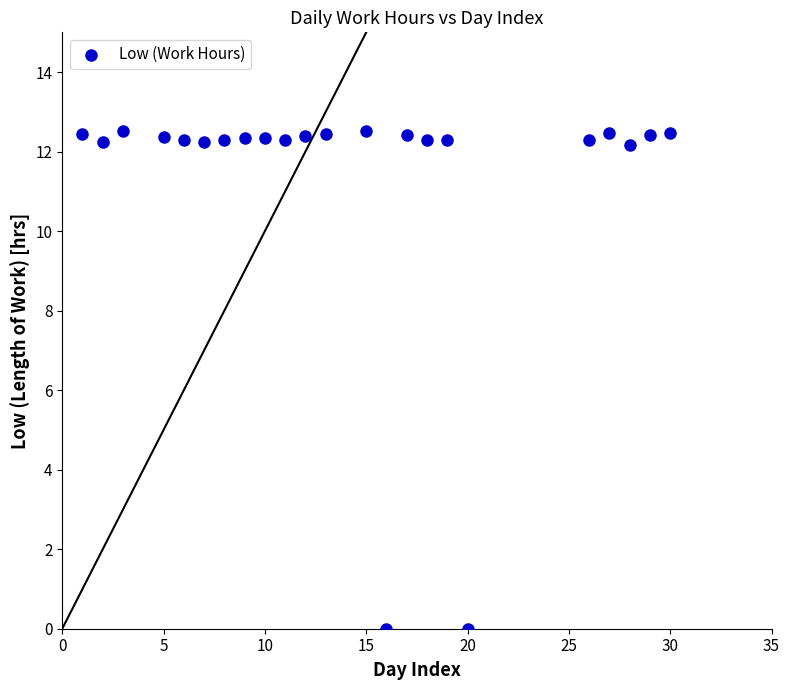

What is the range of X values (max minus min)?

29.0